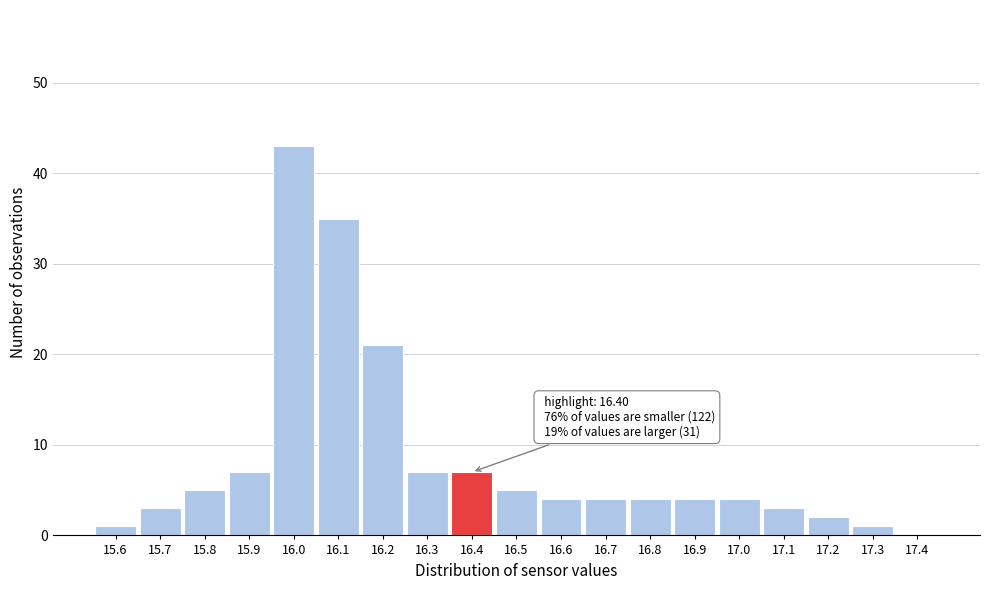

Over which range of the x-axis is the bar tallest?

15.95 to 16.05